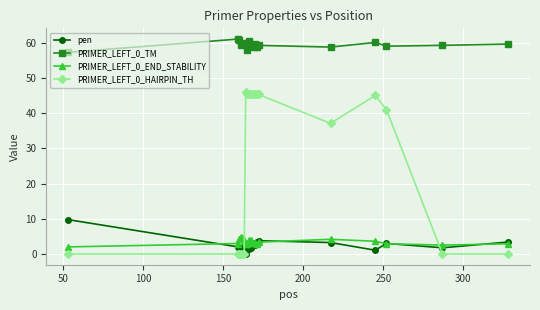

True or false: PRIMER_LEFT_0_TM has more than 1 interior local peaks.

True